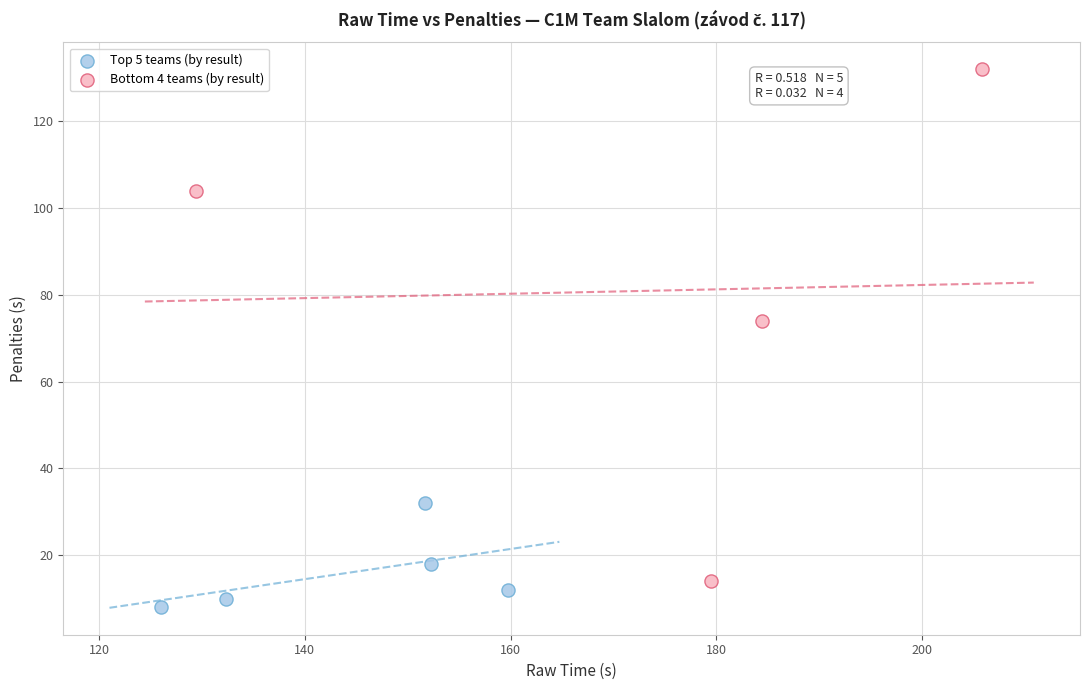

Which series has the largest Y range (max minus min)?

Bottom 4 teams (by result)